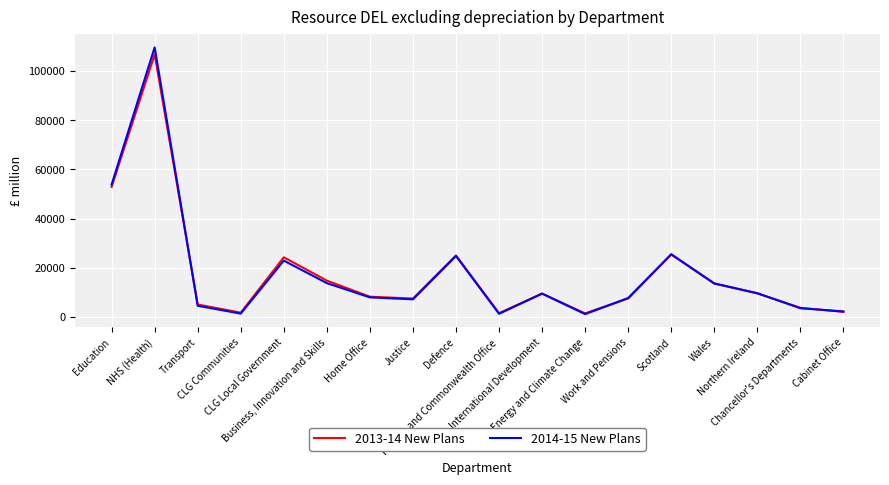

What is the average value of the 2014-15 New Plans series?

17714